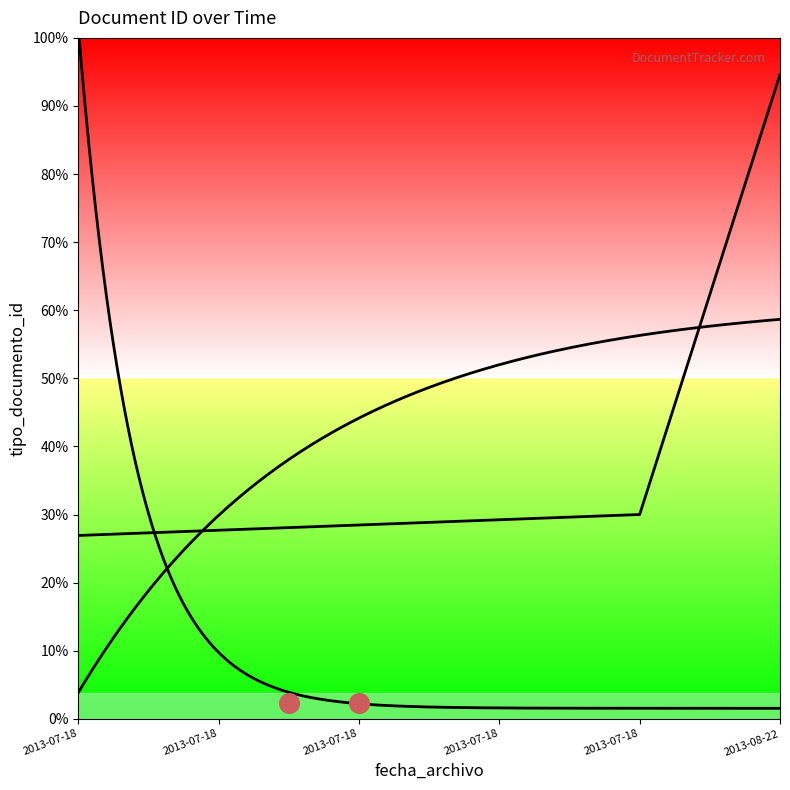

Approximately how many times larger is the value at 2013-07-18 compared to 2013-07-18?

1.1